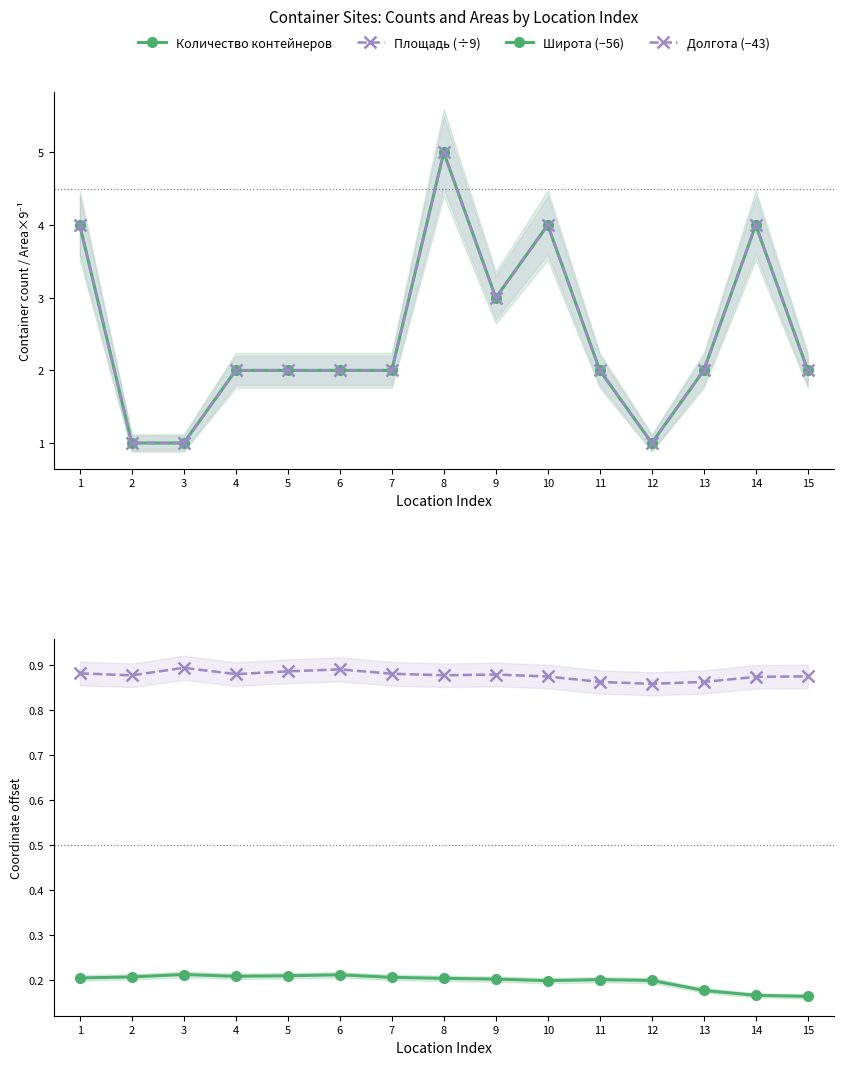

True or false: Долгота (−43) and Площадь (÷9) intersect in this chart.

False